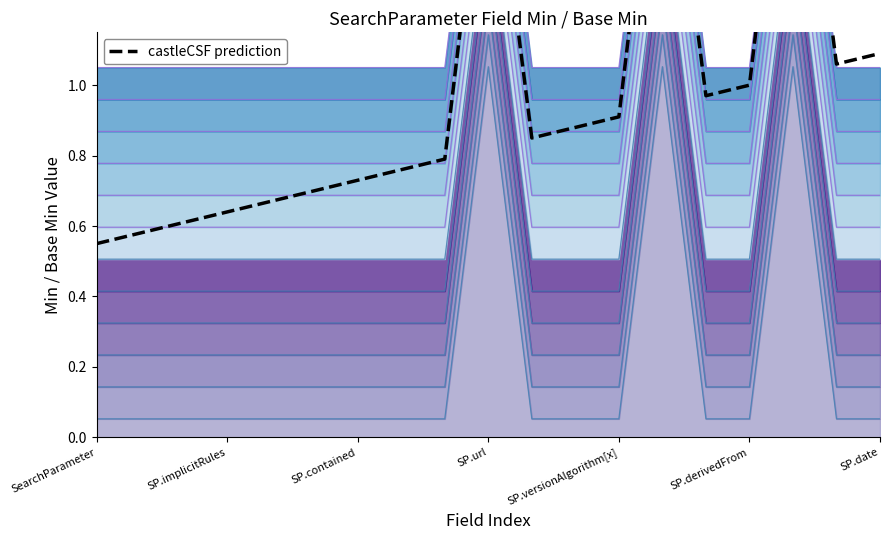

What is the difference between the maximum and second lowest values?

1.5